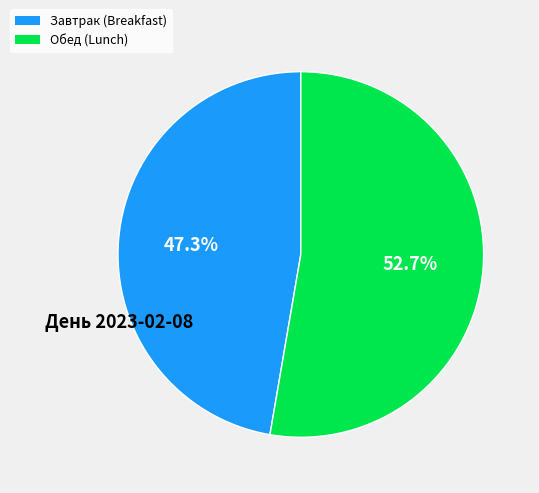

Does any single category account for the majority?

Yes